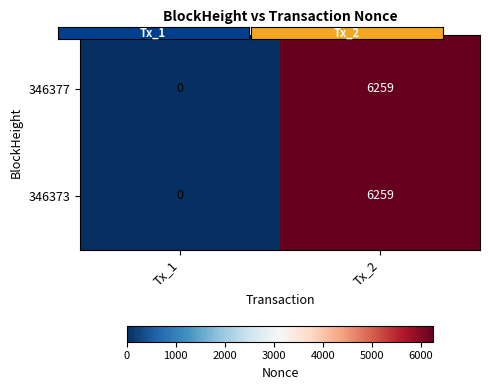

What is the approximate value of 346373 at Tx_2, to the nearest 10?

6260